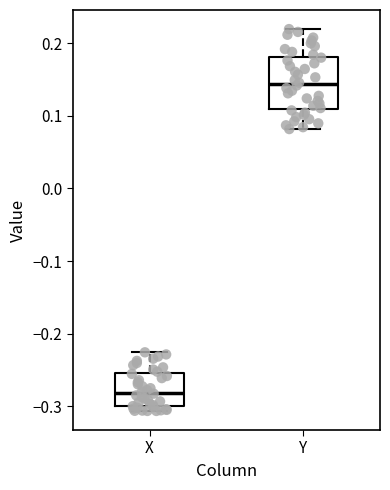

Reading left to right, read every box against the y-axis: the position of its median line, the range the box covers, and the ends of its whiskers. The values are not printed on the chart, so give them approximately, as read against the axis.

X: median -0.28, box -0.30 to -0.25, whiskers -0.31 to -0.23
Y: median 0.14, box 0.11 to 0.18, whiskers 0.08 to 0.22